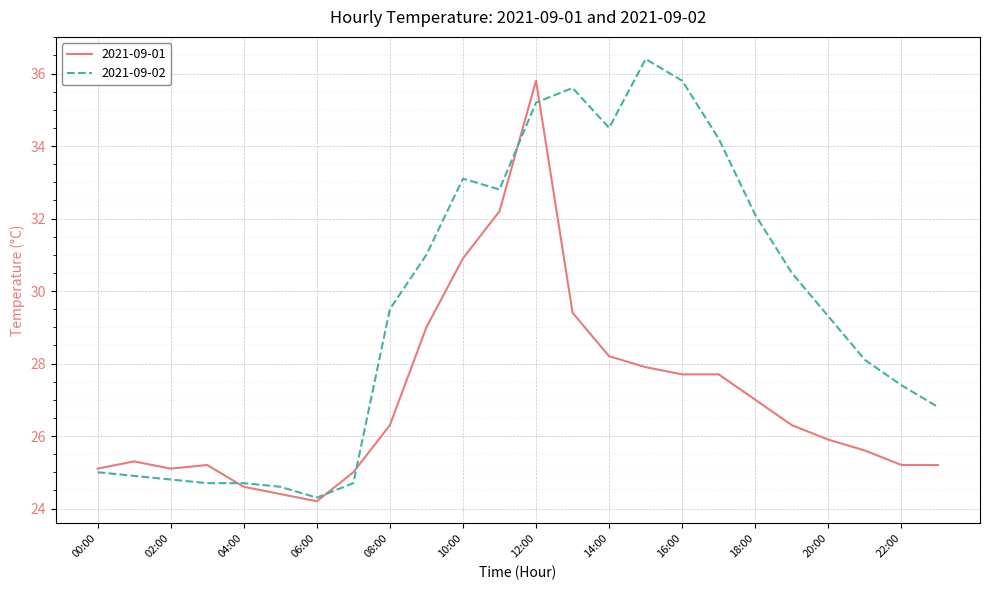

List the series in order of their overall mean, lowest first.

2021-09-01, 2021-09-02